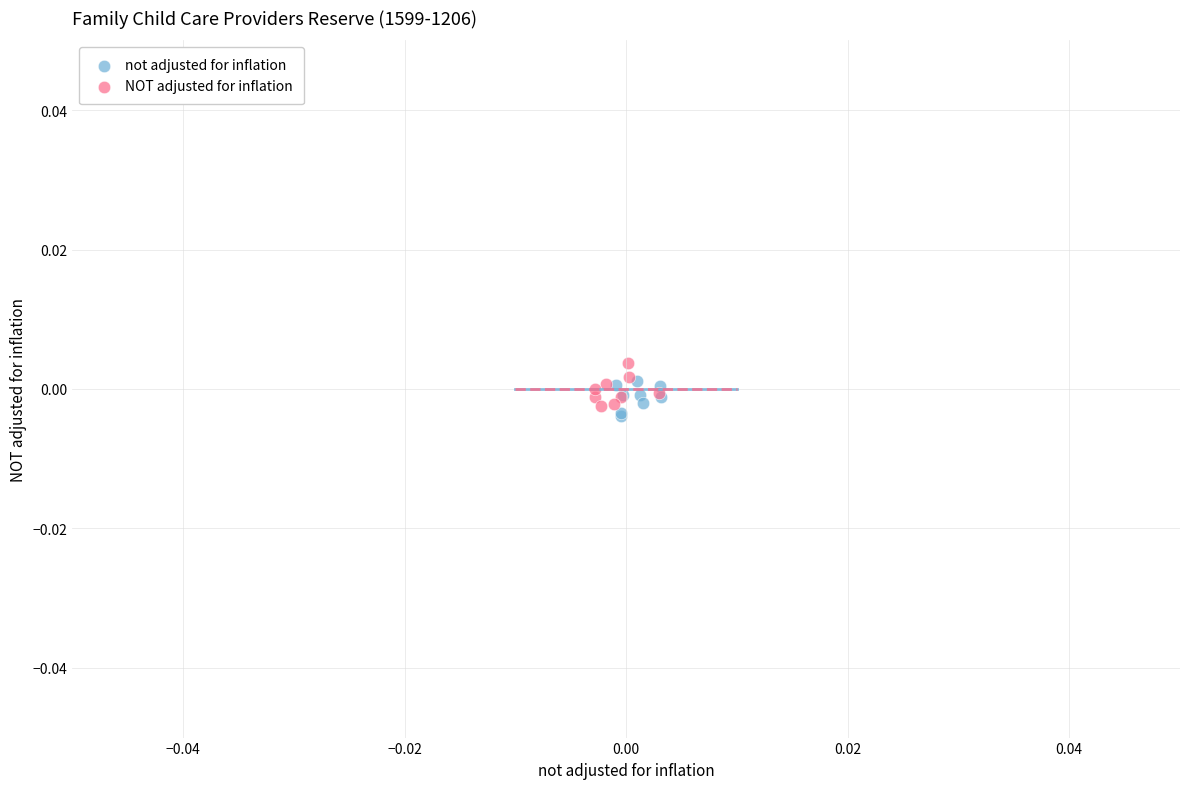

Which series has the widest spread of Y values?

NOT adjusted for inflation